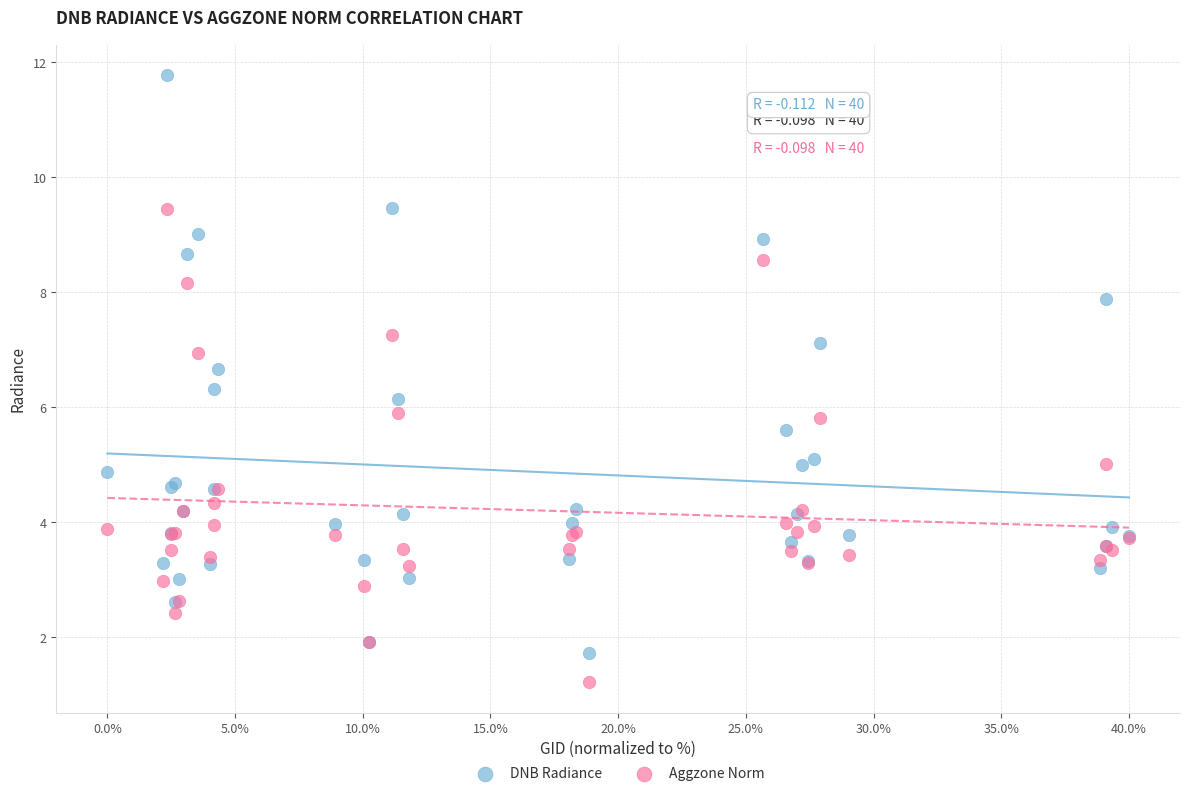

Which series has the largest Y range (max minus min)?

DNB Radiance